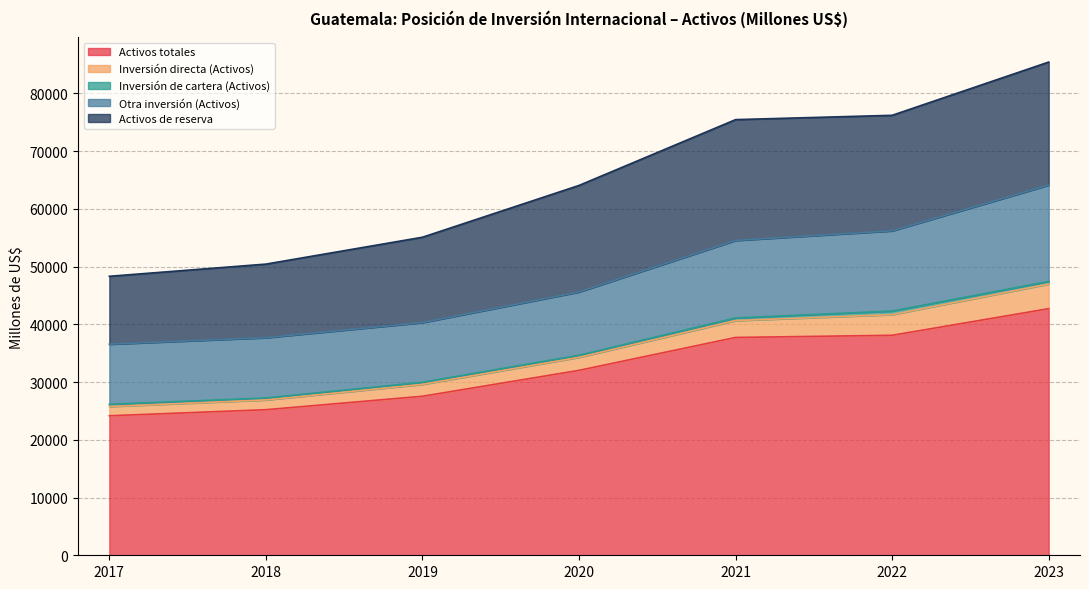

How many values in the Activos de reserva series are below 18463?

3